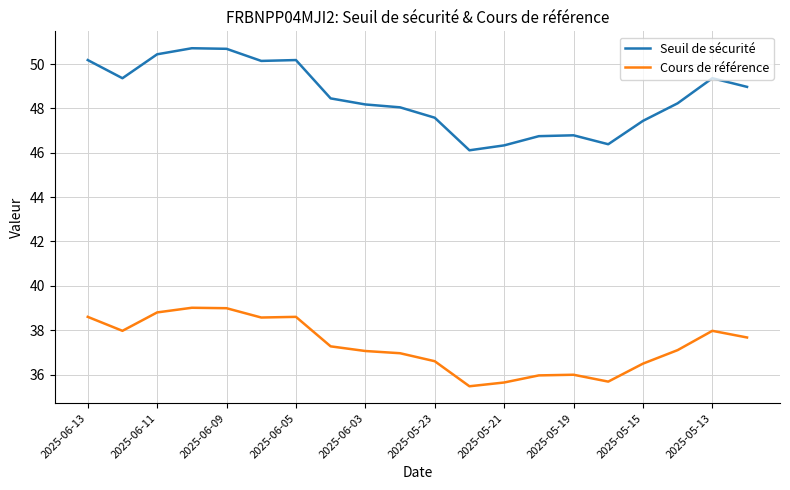

What is the minimum value shown in the chart?

35.5